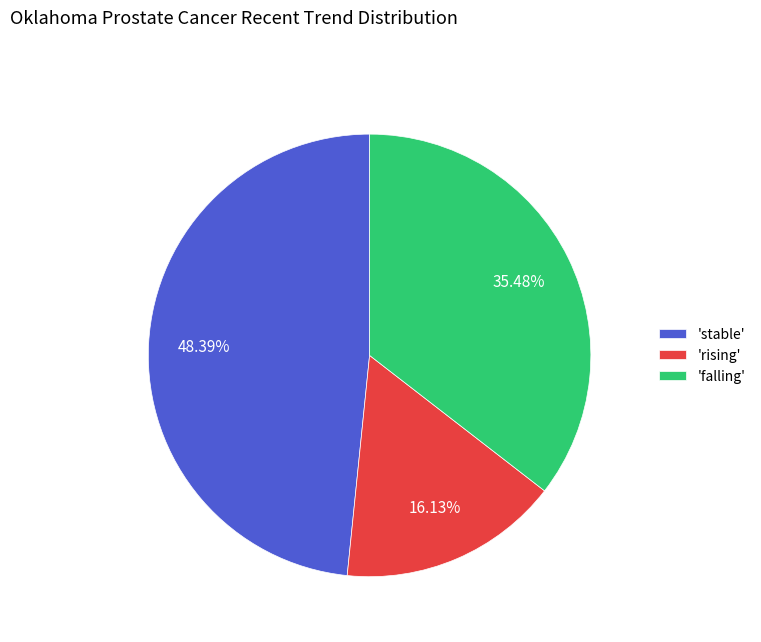

Does 'falling' represent more than half of the total?

No